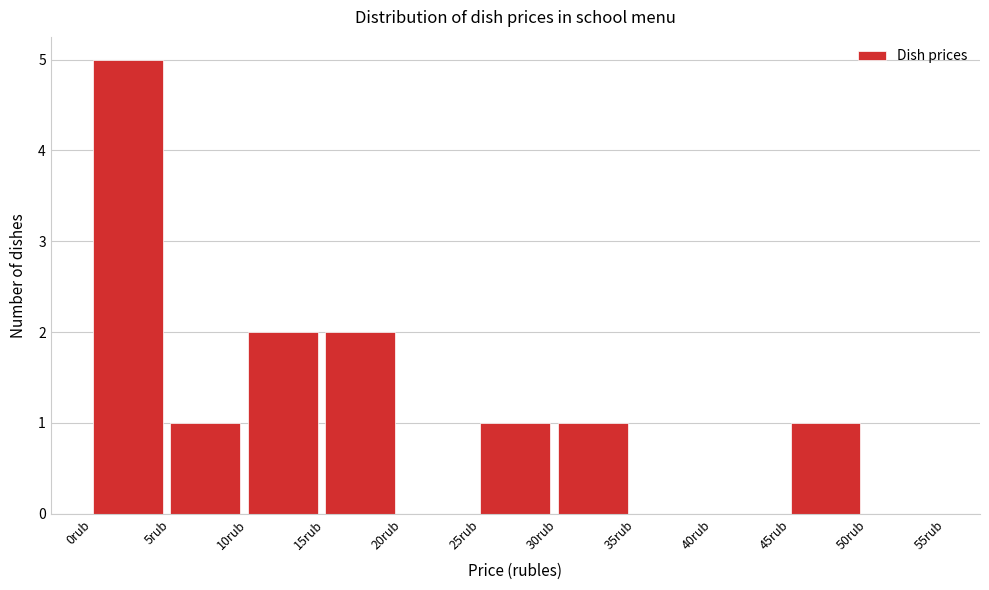

What is the height of the bar covering 30 to 35 on the x-axis? The values are not printed on the chart, so give them approximately, as read against the axis.

1